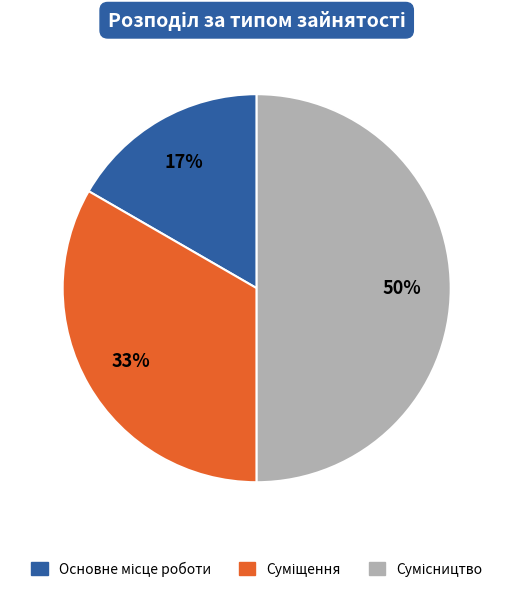

To the nearest percent, what is the difference between the largest and smallest slice percentages?

33%